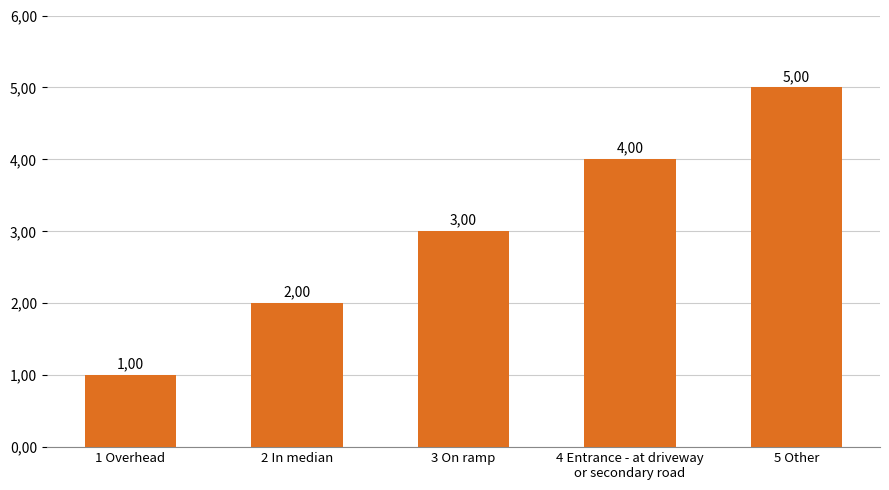

What is the sum of all values?

15